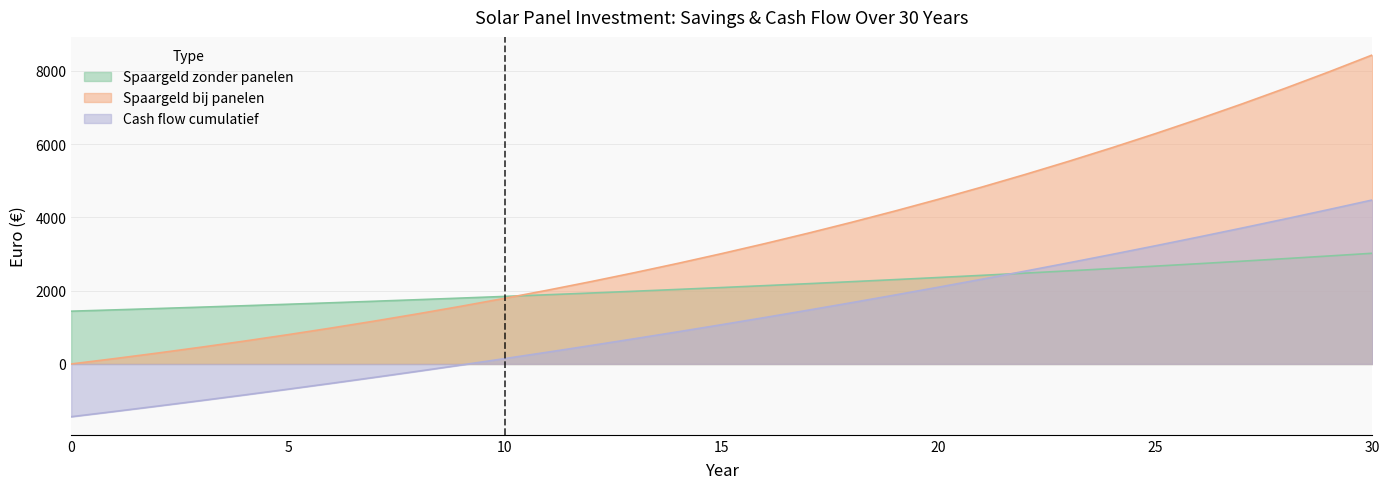

Where is Spaargeld zonder panelen nearest to the value 2230?

18